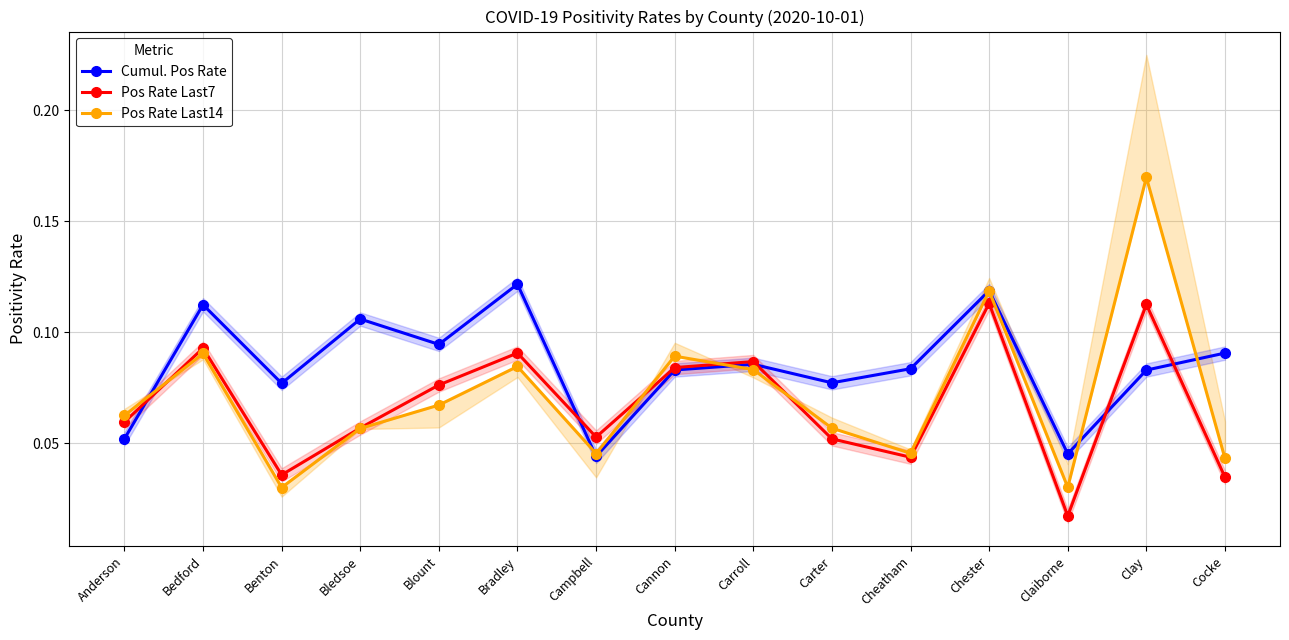

What is the total value across all series at Blount?

0.2